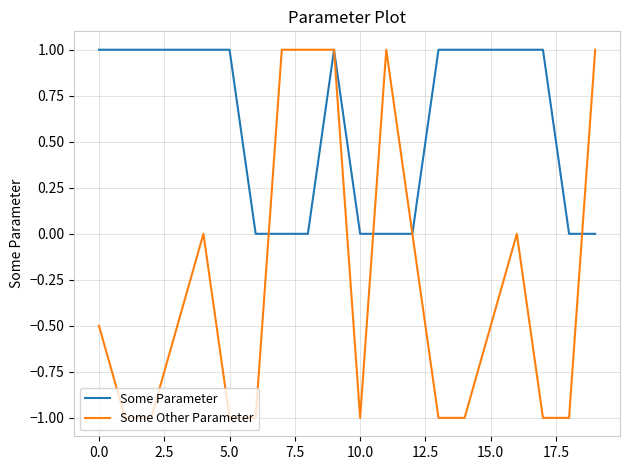

Which series has the largest total across all categories?

Some Parameter